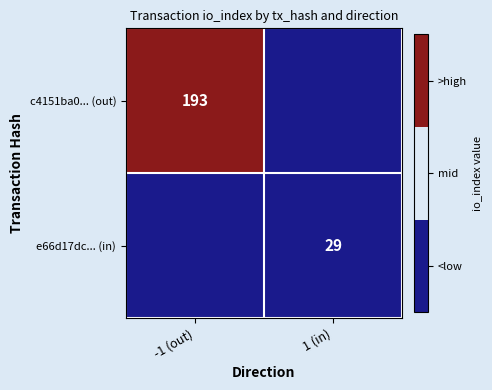

The c4151ba0... (out) series shows 193 at -1 (out). True or false?

True